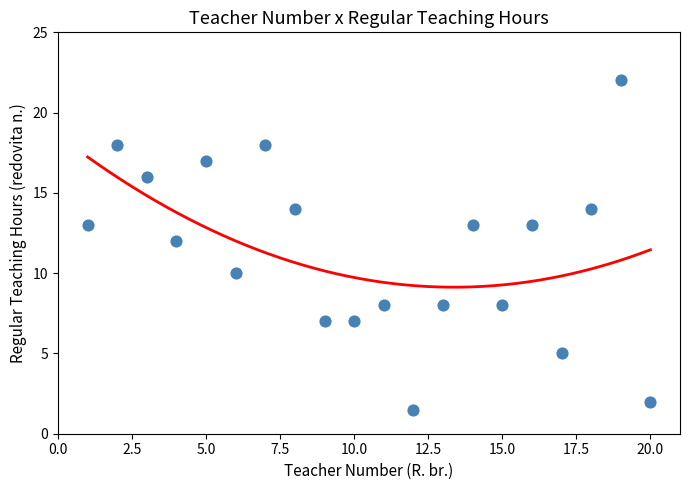

What is the range of X values (max minus min)?

19.0